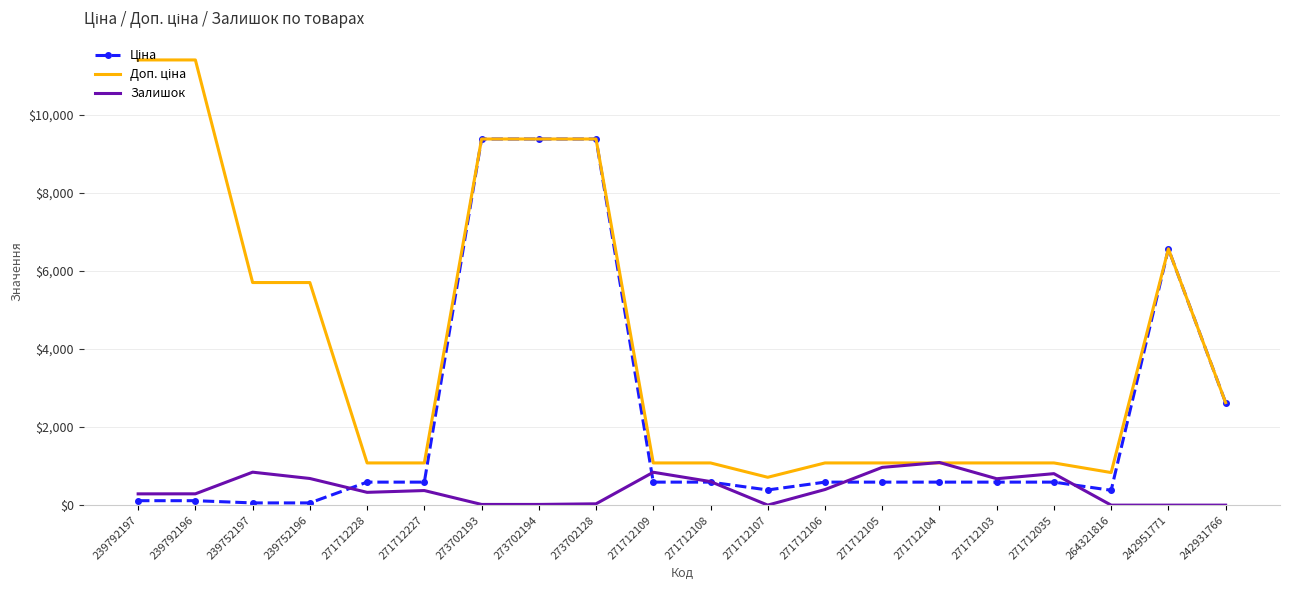

The value of Залишок at 242931766 is 0.0. True or false?

True